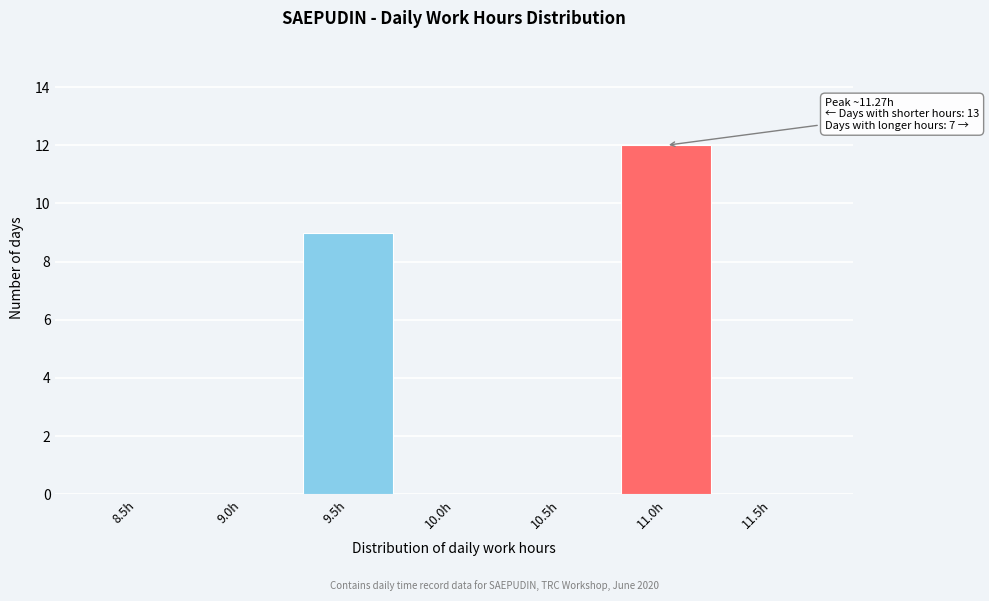

Reading right to left, list all the values displayed in this chart.

11.5h=0	11.0h=12	10.5h=0	10.0h=0	9.5h=9	9.0h=0	8.5h=0